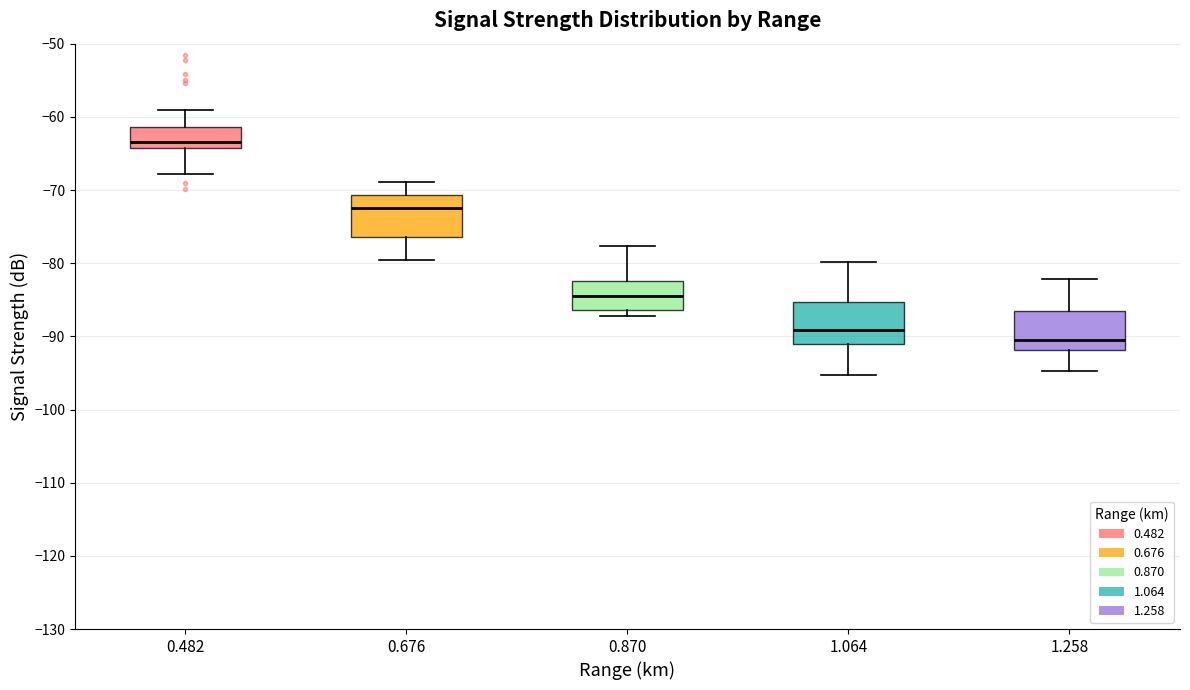

Where is the upper edge of the box at x = 0.870 on the y-axis? The values are not printed on the chart, so give them approximately, as read against the axis.

-82